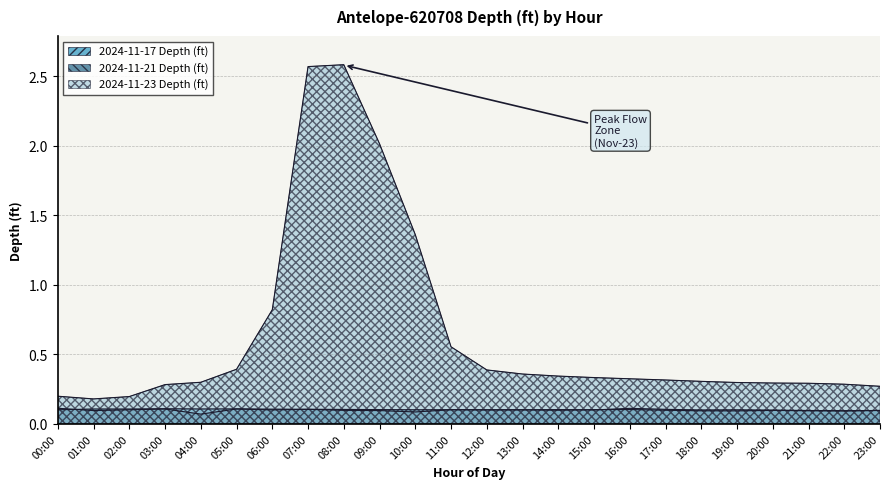

Is the value of 2024-11-23 Depth (ft) at 11:00 greater than the value of 2024-11-17 Depth (ft) at 16:00?

Yes